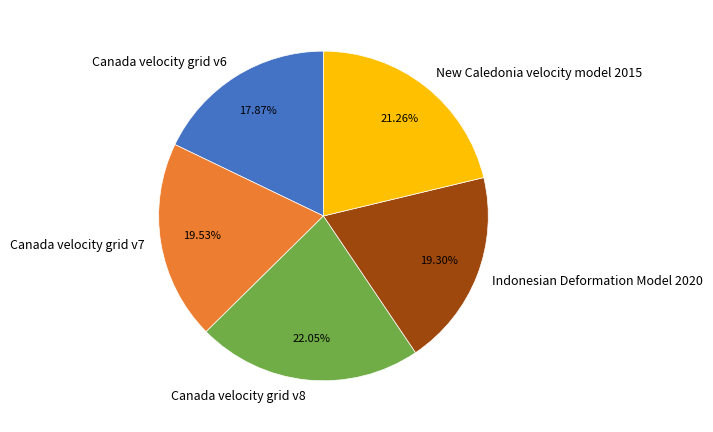

To the nearest percent, what is the difference between the New Caledonia velocity model 2015 and Canada velocity grid v6 slice percentages?

3%